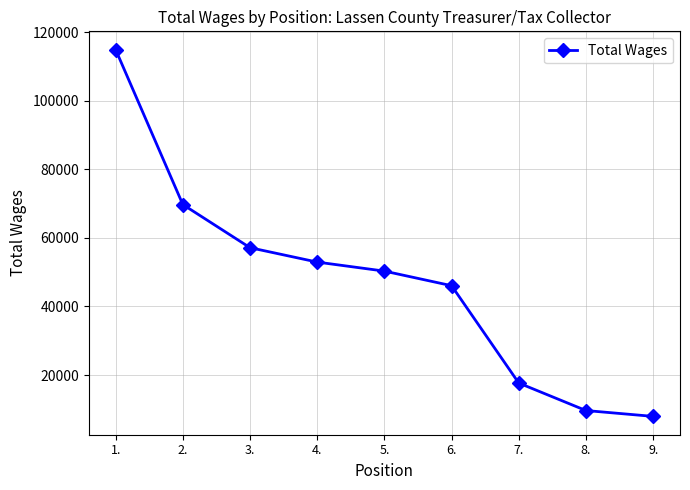

What is the value of the 1st point from the left?

114939